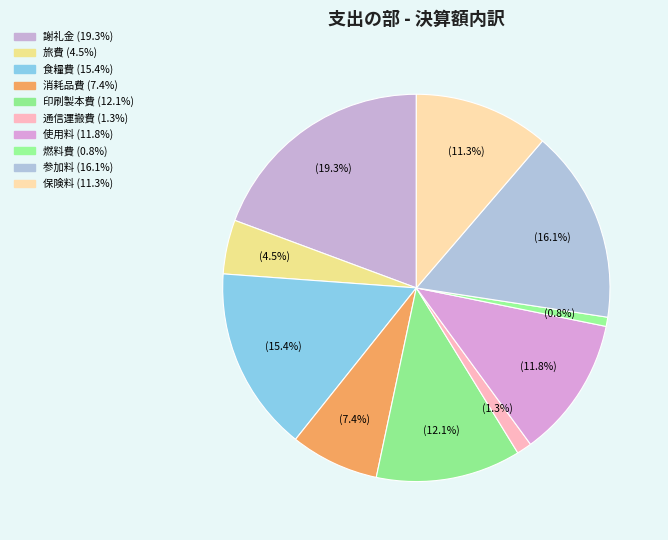

How many segments does this pie chart have?

10